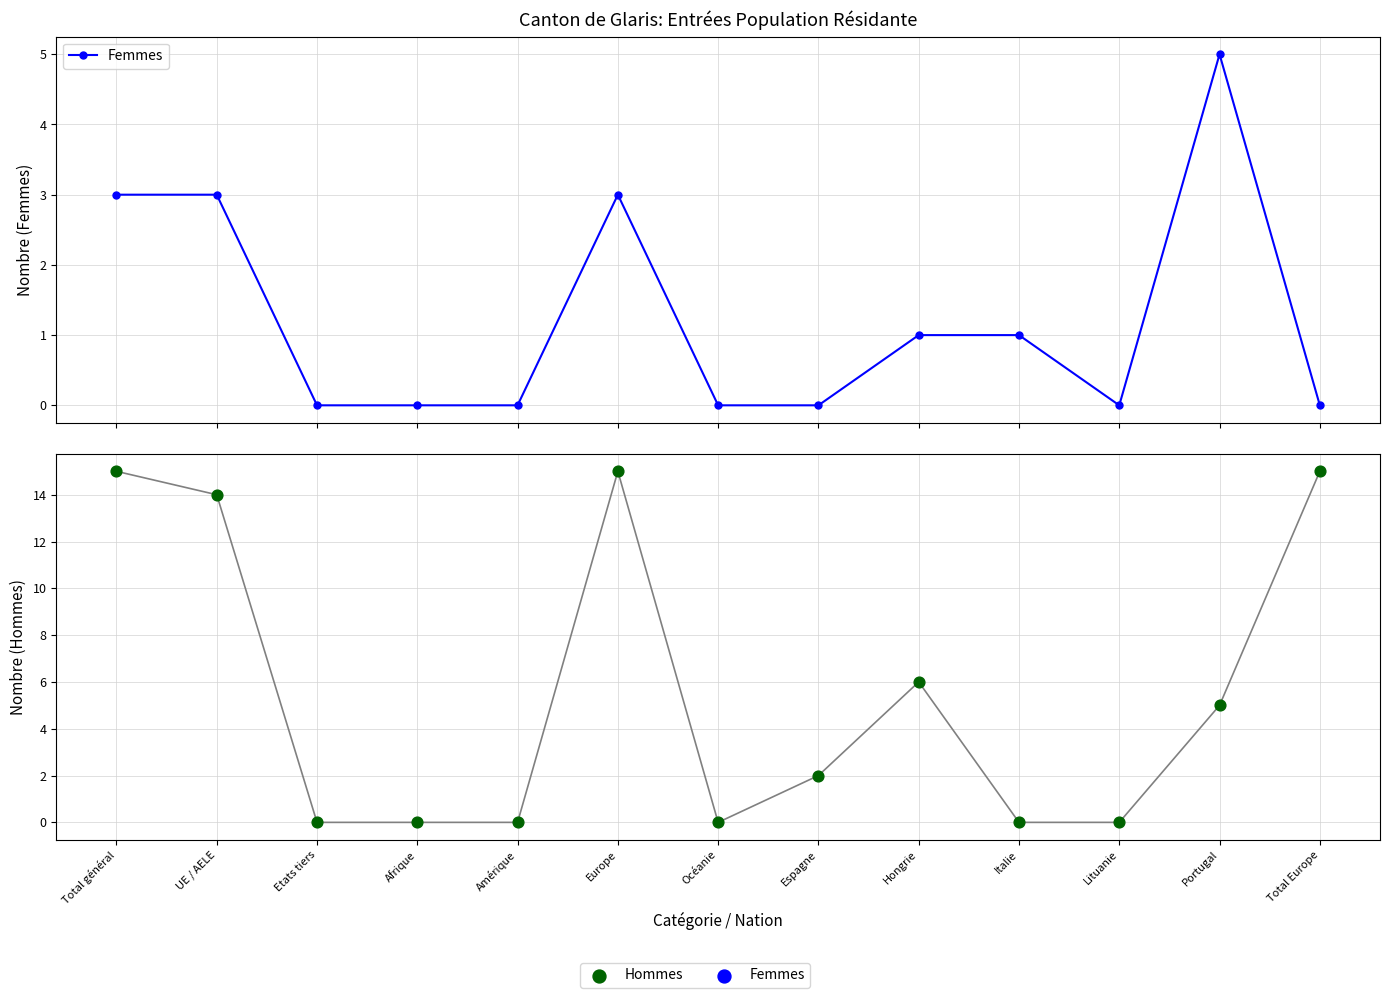

At which category is the sum across all series the highest?

Total général